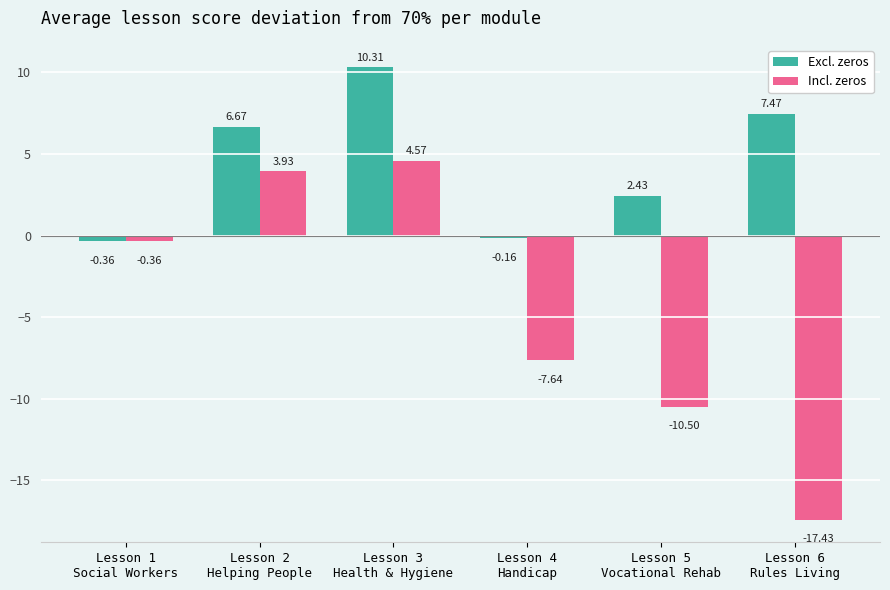

What position from the left is Lesson 1
Social Workers?

1